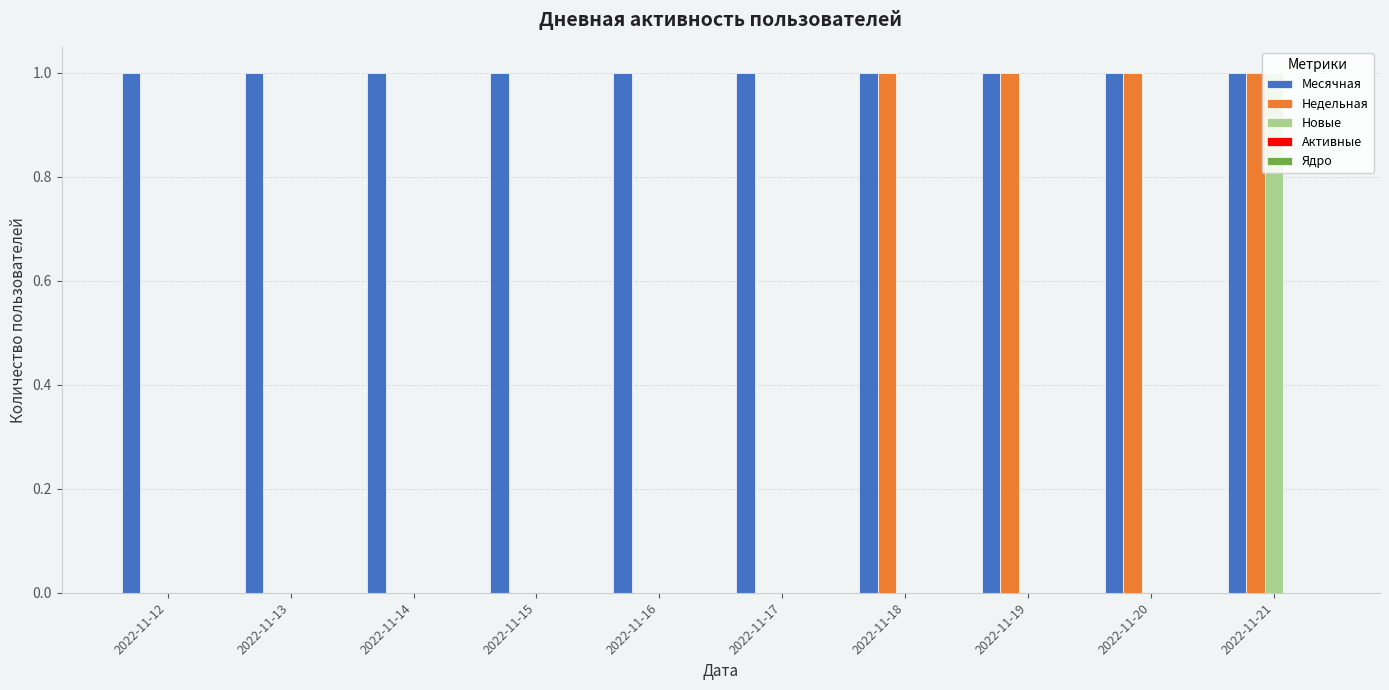

Is it true that Месячная equals 1 at 2022-11-16?

True